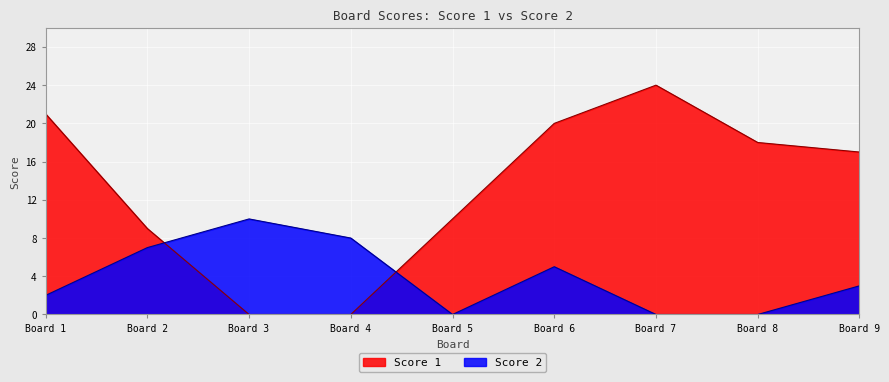

At which category does Score 2 reach its first local valley?

Board 5